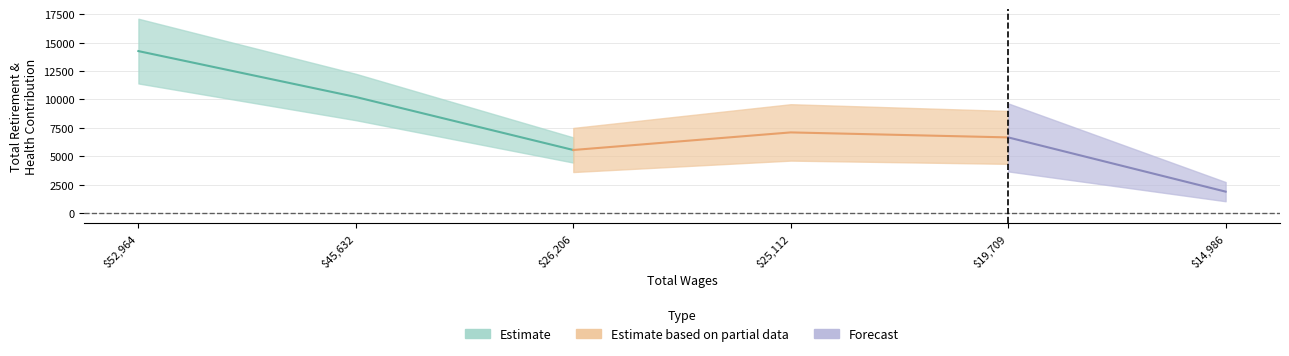

Which has a higher value, 45632.0 or 19709.0?

45632.0